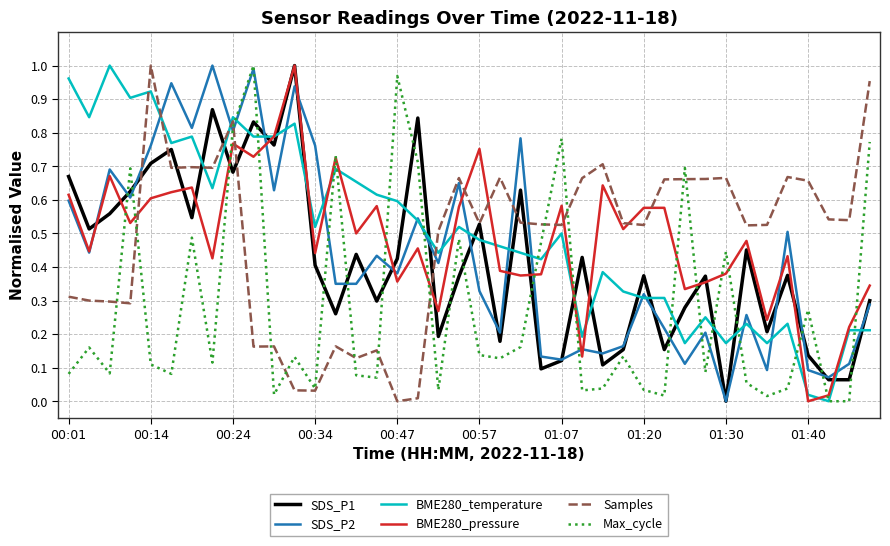

How many intersections are there between BME280_pressure and Samples?

9